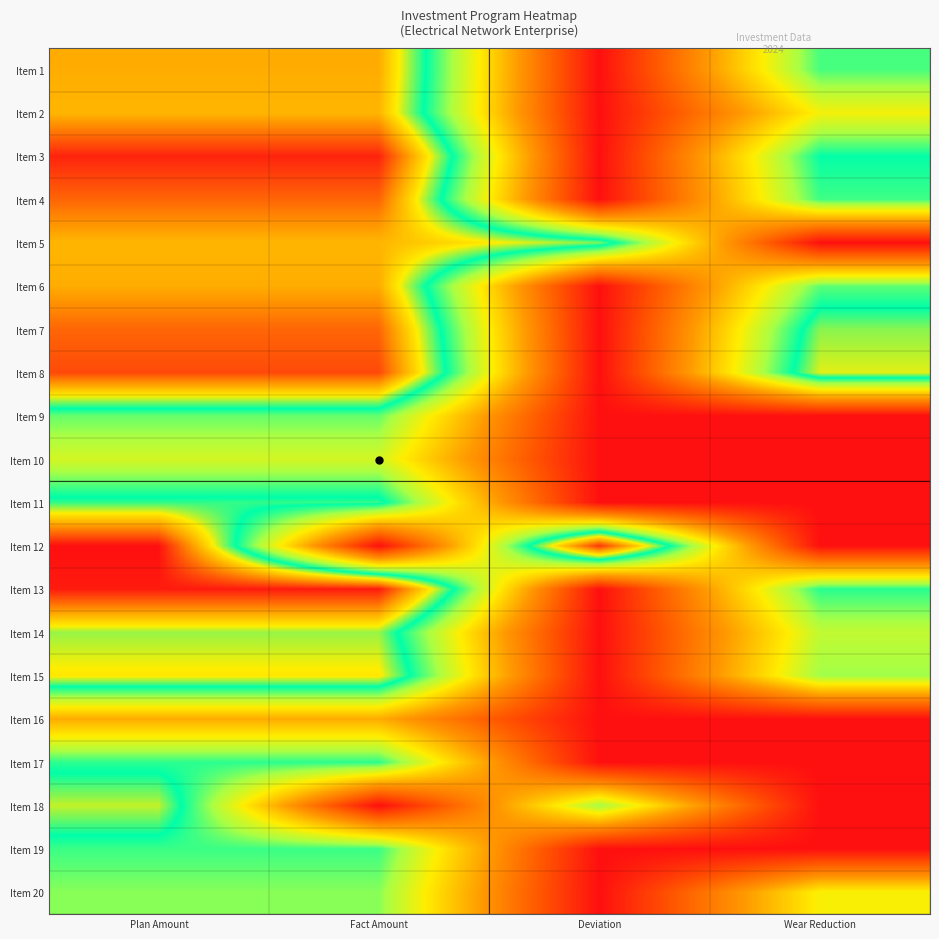

Reading right to left, list all the values displayed in this chart.

Item 1: Wear Reduction=6.9	Deviation=0.0	Fact Amount=9.4	Plan Amount=9.4
Item 2: Wear Reduction=5.3	Deviation=0.0	Fact Amount=9.3	Plan Amount=9.3
Item 3: Wear Reduction=7.4	Deviation=0.0	Fact Amount=11.2	Plan Amount=11.2
Item 4: Wear Reduction=7.0	Deviation=0.0	Fact Amount=10.4	Plan Amount=10.4
Item 5: Wear Reduction=0.0	Deviation=8.0	Fact Amount=9.3	Plan Amount=9.3
Item 6: Wear Reduction=6.8	Deviation=0.0	Fact Amount=9.4	Plan Amount=9.4
Item 7: Wear Reduction=8.0	Deviation=0.0	Fact Amount=10.3	Plan Amount=10.3
Item 8: Wear Reduction=8.4	Deviation=0.0	Fact Amount=10.7	Plan Amount=10.7
Item 9: Wear Reduction=0.0	Deviation=0.0	Fact Amount=6.7	Plan Amount=6.7
Item 10: Wear Reduction=0.0	Deviation=0.0	Fact Amount=5.7	Plan Amount=5.7
Item 11: Wear Reduction=0.0	Deviation=0.0	Fact Amount=7.7	Plan Amount=7.7
Item 12: Wear Reduction=0.0	Deviation=11.0	Fact Amount=0.0	Plan Amount=11.4
Item 13: Wear Reduction=7.2	Deviation=0.0	Fact Amount=11.3	Plan Amount=11.3
Item 14: Wear Reduction=6.0	Deviation=0.0	Fact Amount=8.1	Plan Amount=8.1
Item 15: Wear Reduction=6.4	Deviation=0.0	Fact Amount=8.7	Plan Amount=8.7
Item 16: Wear Reduction=0.0	Deviation=0.0	Fact Amount=3.8	Plan Amount=3.8
Item 17: Wear Reduction=0.0	Deviation=0.0	Fact Amount=7.1	Plan Amount=7.1
Item 18: Wear Reduction=0.0	Deviation=6.3	Fact Amount=0.0	Plan Amount=8.3
Item 19: Wear Reduction=0.0	Deviation=0.0	Fact Amount=7.0	Plan Amount=7.0
Item 20: Wear Reduction=5.2	Deviation=0.0	Fact Amount=6.5	Plan Amount=6.5